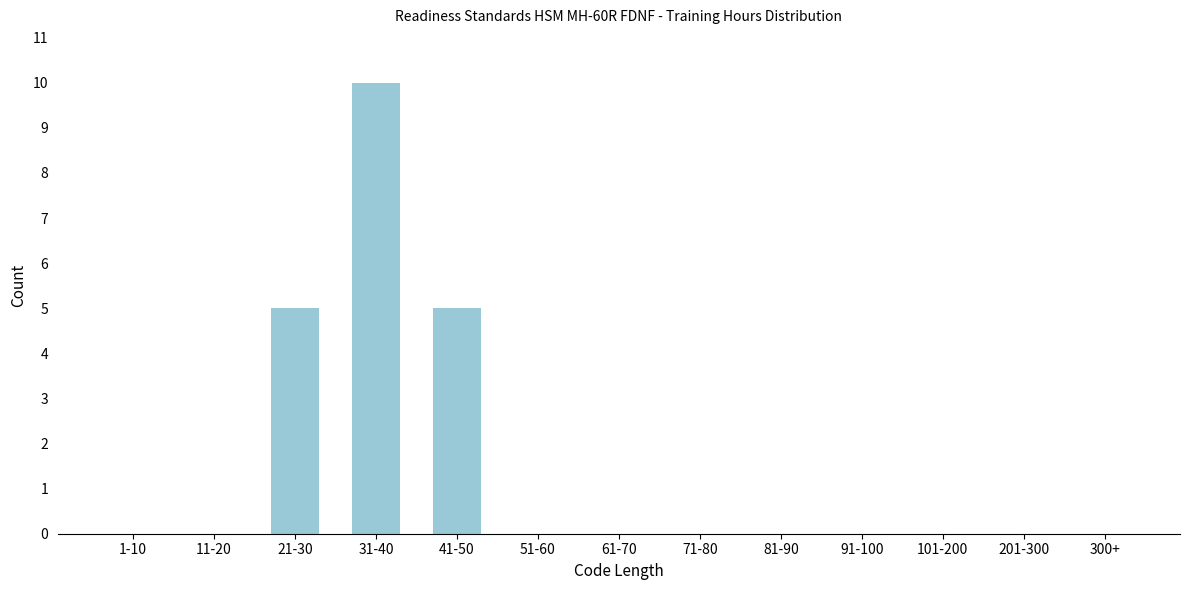

Reading left to right, list all the values displayed in this chart.

1-10=0	11-20=0	21-30=5	31-40=10	41-50=5	51-60=0	61-70=0	71-80=0	81-90=0	91-100=0	101-200=0	201-300=0	300+=0